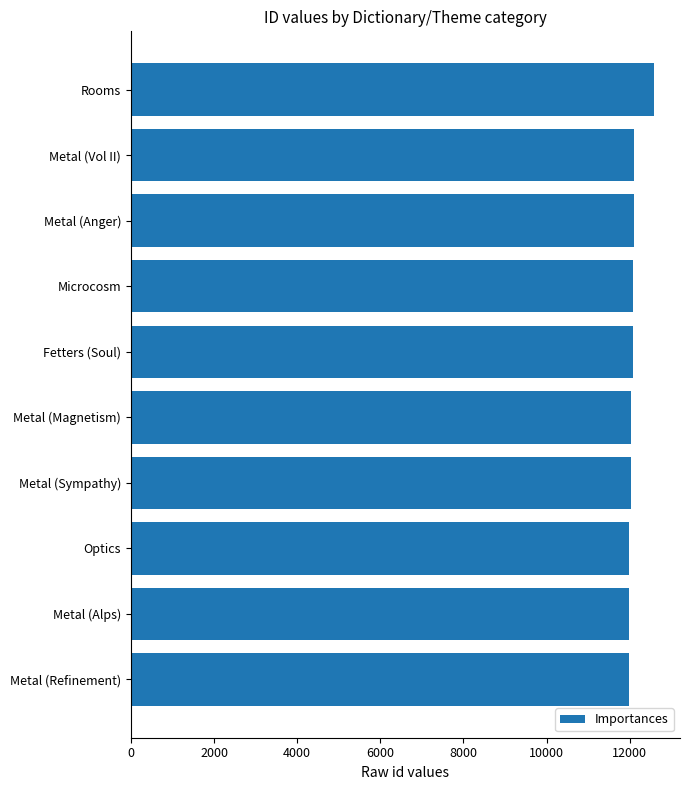

The value at Metal (Alps) is 7176. True or false?

False